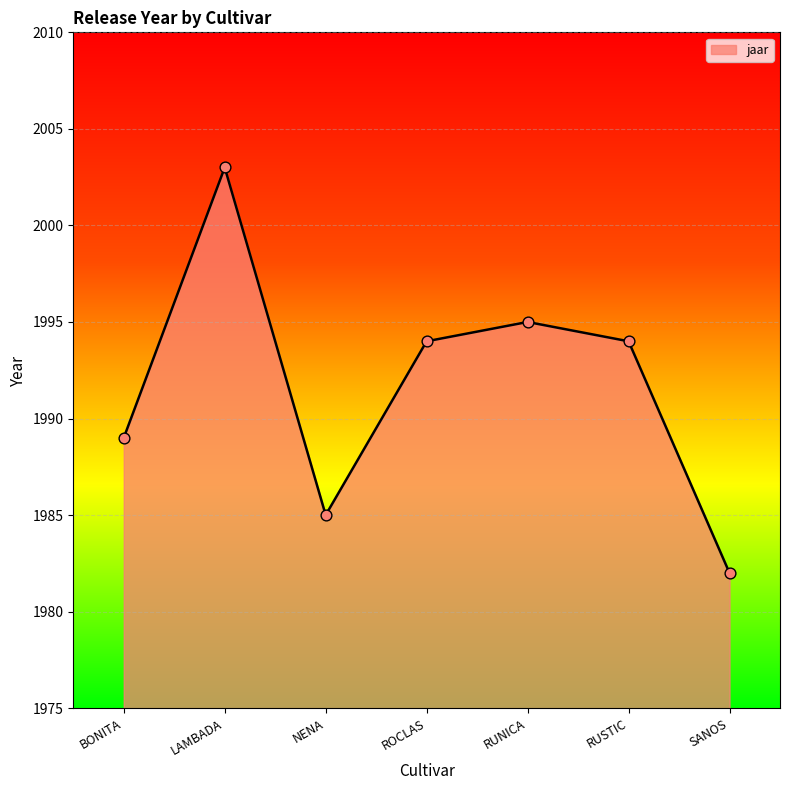

Between BONITA and ROCLAS, which is larger?

ROCLAS